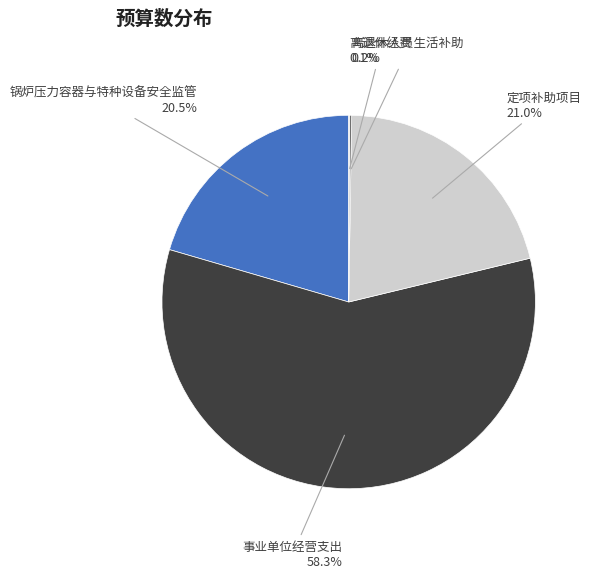

Which slice is the largest?

事业单位经营支出